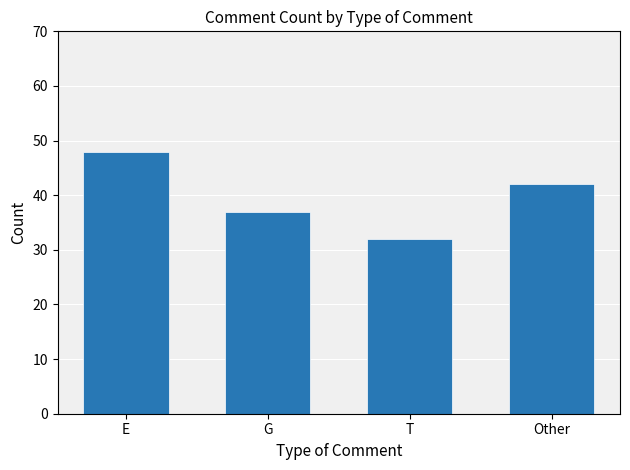

What is the ratio of the value at G to the value at T?

1.2